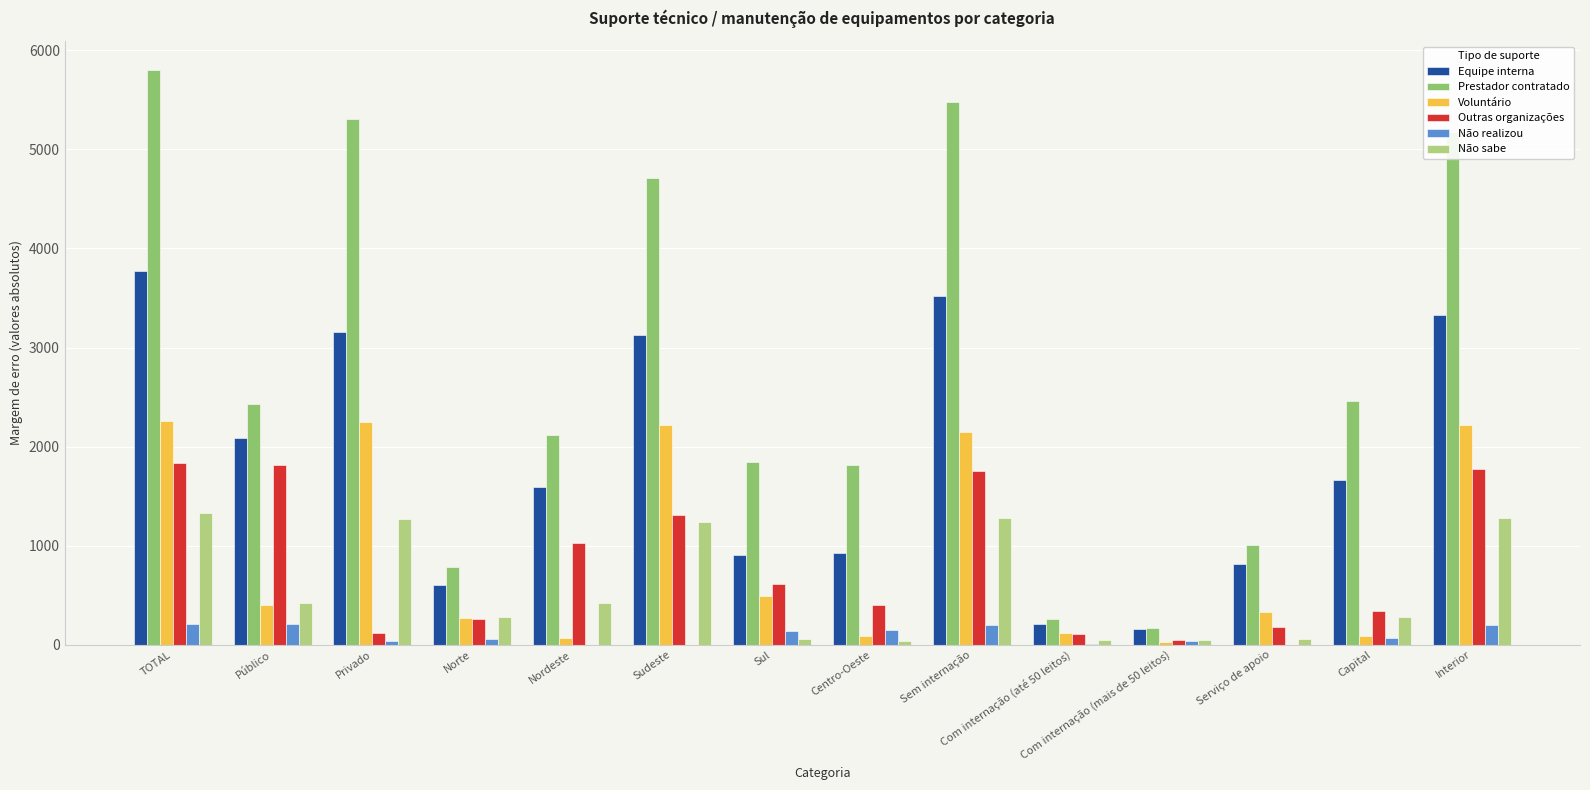

Between Serviço de apoio and Capital, which series saw the biggest shift?

Prestador contratado